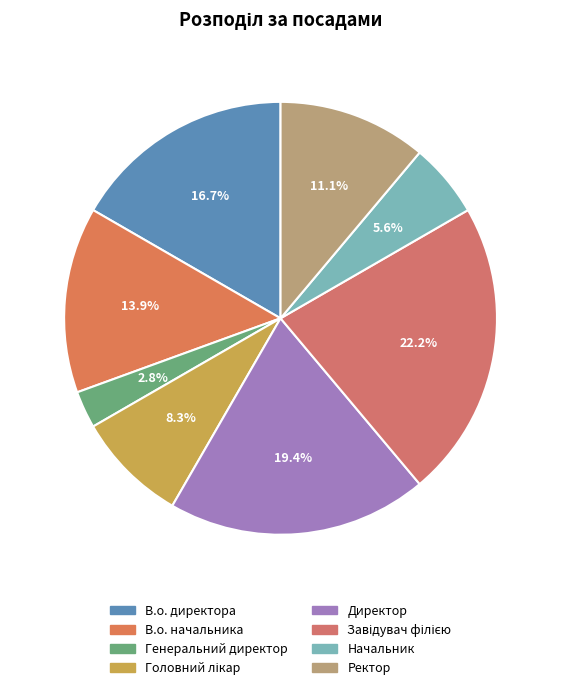

To the nearest percent, what is the average slice percentage?

12%